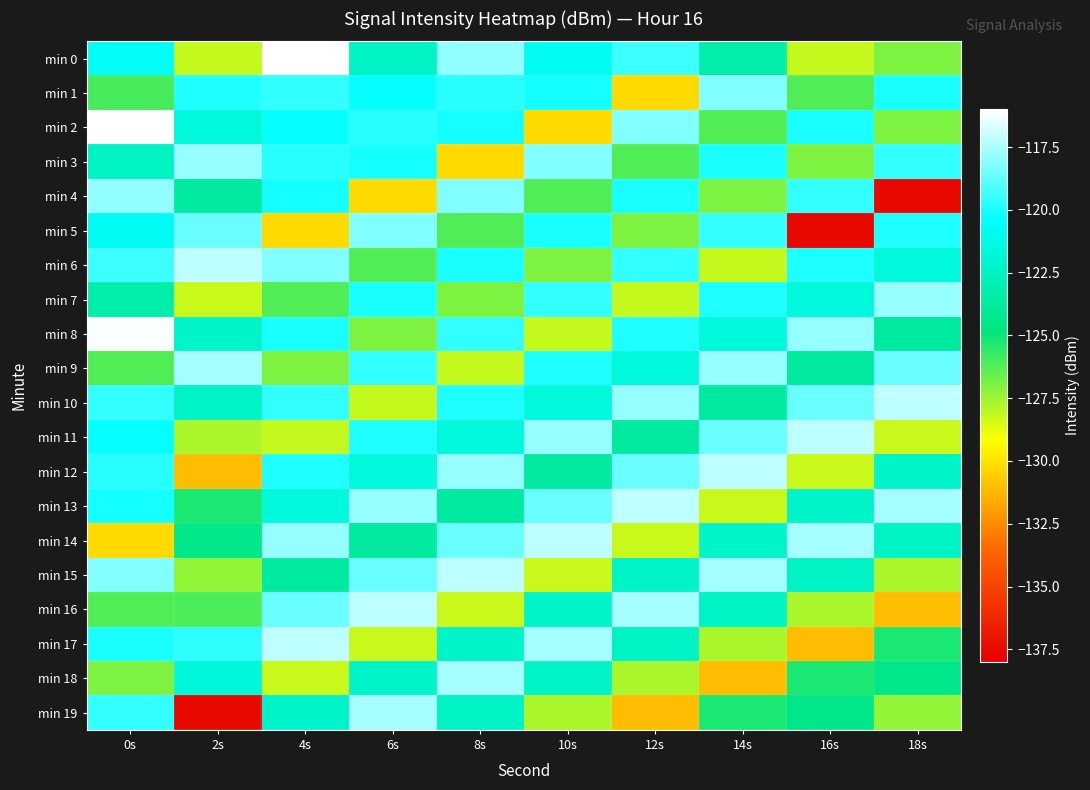

Reading left to right, list all the values displayed in this chart.

min 0: 0s=-120.7	2s=-128.2	4s=-116.1	6s=-122.5	8s=-118.0	10s=-120.9	12s=-119.4	14s=-123.3	16s=-128.2	18s=-127.0
min 1: 0s=-126.0	2s=-119.9	4s=-119.6	6s=-120.3	8s=-119.8	10s=-120.0	12s=-130.2	14s=-118.2	16s=-126.2	18s=-120.0
min 2: 0s=-116.1	2s=-121.7	4s=-120.3	6s=-119.8	8s=-120.0	10s=-130.2	12s=-118.2	14s=-126.2	16s=-120.0	18s=-127.0
min 3: 0s=-122.5	2s=-117.9	4s=-119.8	6s=-120.0	8s=-130.2	10s=-118.2	12s=-126.2	14s=-120.0	16s=-127.0	18s=-119.6
min 4: 0s=-118.0	2s=-123.7	4s=-120.0	6s=-130.2	8s=-118.2	10s=-126.2	12s=-120.0	14s=-127.0	16s=-119.6	18s=-137.6
min 5: 0s=-120.9	2s=-118.6	4s=-130.2	6s=-118.2	8s=-126.2	10s=-120.0	12s=-127.0	14s=-119.6	16s=-137.6	18s=-119.9
min 6: 0s=-119.4	2s=-117.2	4s=-118.2	6s=-126.2	8s=-120.0	10s=-127.0	12s=-119.6	14s=-128.2	16s=-119.9	18s=-121.7
min 7: 0s=-123.3	2s=-128.3	4s=-126.2	6s=-120.0	8s=-127.0	10s=-119.6	12s=-128.2	14s=-119.9	16s=-121.7	18s=-117.9
min 8: 0s=-116.1	2s=-122.2	4s=-120.0	6s=-127.0	8s=-119.6	10s=-128.2	12s=-119.9	14s=-121.7	16s=-117.9	18s=-123.7
min 9: 0s=-126.1	2s=-117.6	4s=-127.0	6s=-119.6	8s=-128.2	10s=-119.9	12s=-121.7	14s=-117.9	16s=-123.7	18s=-118.6
min 10: 0s=-119.6	2s=-122.4	4s=-119.6	6s=-128.2	8s=-119.9	10s=-121.7	12s=-117.9	14s=-123.7	16s=-118.6	18s=-117.2
min 11: 0s=-120.3	2s=-127.7	4s=-128.2	6s=-119.9	8s=-121.7	10s=-117.9	12s=-123.7	14s=-118.6	16s=-117.2	18s=-128.3
min 12: 0s=-119.8	2s=-131.0	4s=-119.9	6s=-121.7	8s=-117.9	10s=-123.7	12s=-118.6	14s=-117.2	16s=-128.3	18s=-122.2
min 13: 0s=-120.0	2s=-125.2	4s=-121.7	6s=-117.9	8s=-123.7	10s=-118.6	12s=-117.2	14s=-128.3	16s=-122.2	18s=-117.6
min 14: 0s=-130.2	2s=-124.5	4s=-117.9	6s=-123.7	8s=-118.6	10s=-117.2	12s=-128.3	14s=-122.2	16s=-117.6	18s=-122.4
min 15: 0s=-118.2	2s=-127.3	4s=-123.7	6s=-118.6	8s=-117.2	10s=-128.3	12s=-122.2	14s=-117.6	16s=-122.4	18s=-127.7
min 16: 0s=-126.2	2s=-126.1	4s=-118.6	6s=-117.2	8s=-128.3	10s=-122.2	12s=-117.6	14s=-122.4	16s=-127.7	18s=-131.0
min 17: 0s=-120.0	2s=-119.6	4s=-117.2	6s=-128.3	8s=-122.2	10s=-117.6	12s=-122.4	14s=-127.7	16s=-131.0	18s=-125.2
min 18: 0s=-127.0	2s=-121.7	4s=-128.3	6s=-122.2	8s=-117.6	10s=-122.4	12s=-127.7	14s=-131.0	16s=-125.2	18s=-124.5
min 19: 0s=-119.6	2s=-137.6	4s=-122.2	6s=-117.6	8s=-122.4	10s=-127.7	12s=-131.0	14s=-125.2	16s=-124.5	18s=-127.3